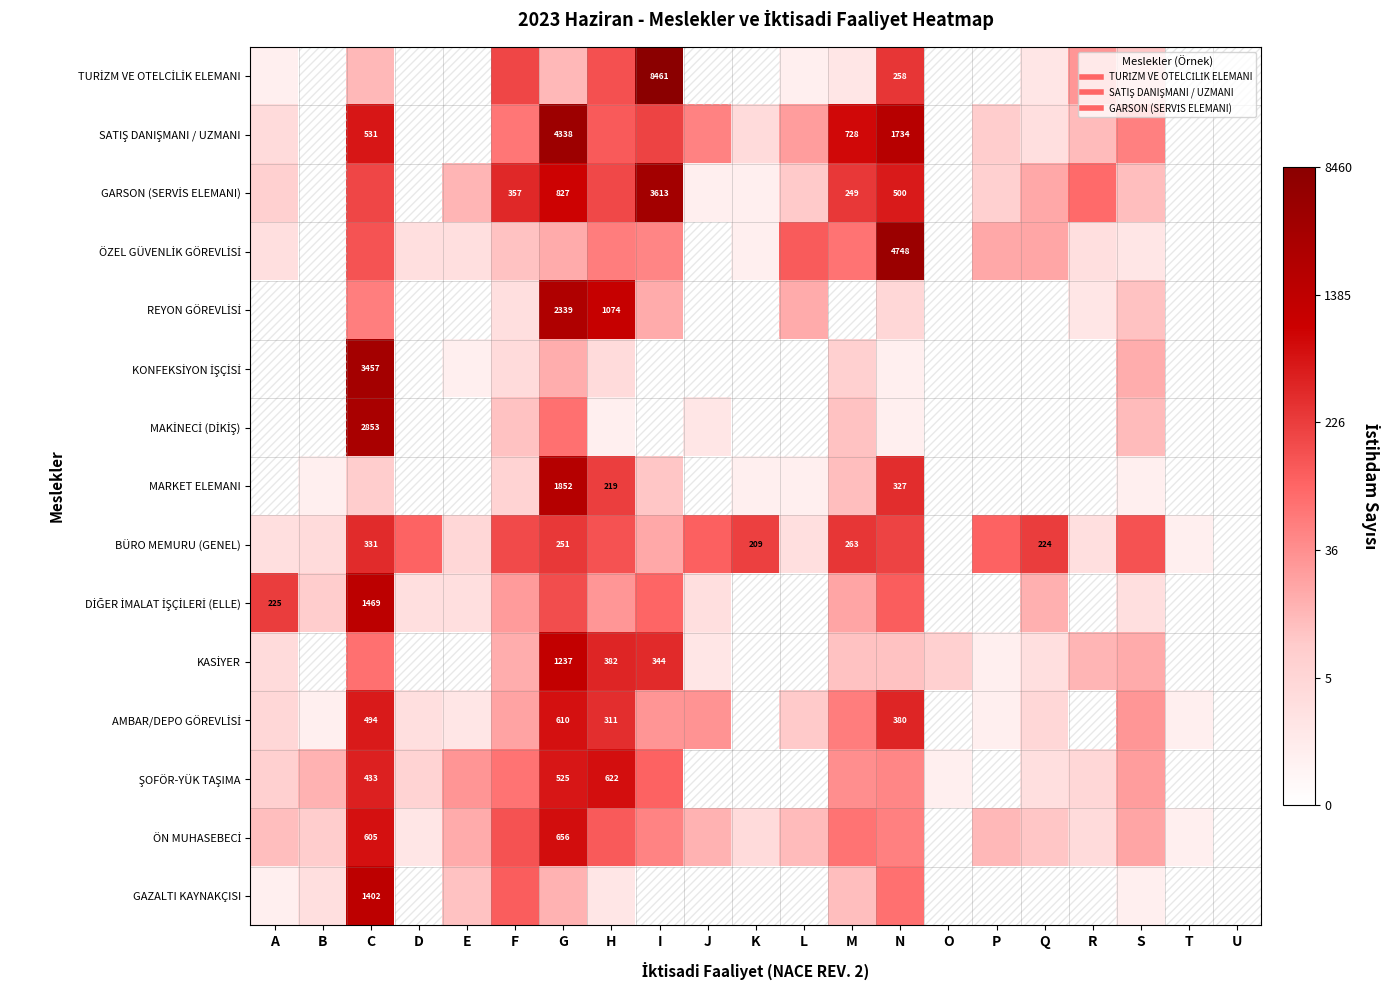

How many values in REYON GÖREVLİSİ are above zero?

9